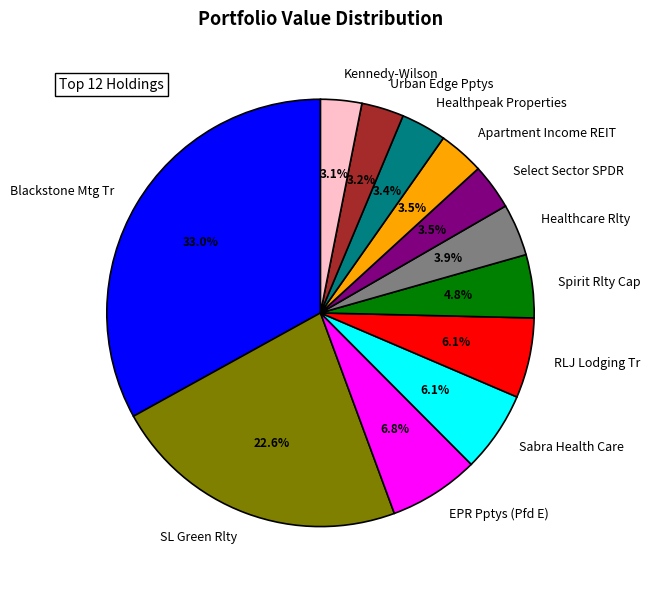

What percentage is NOT represented by Kennedy-Wilson?

96.9%